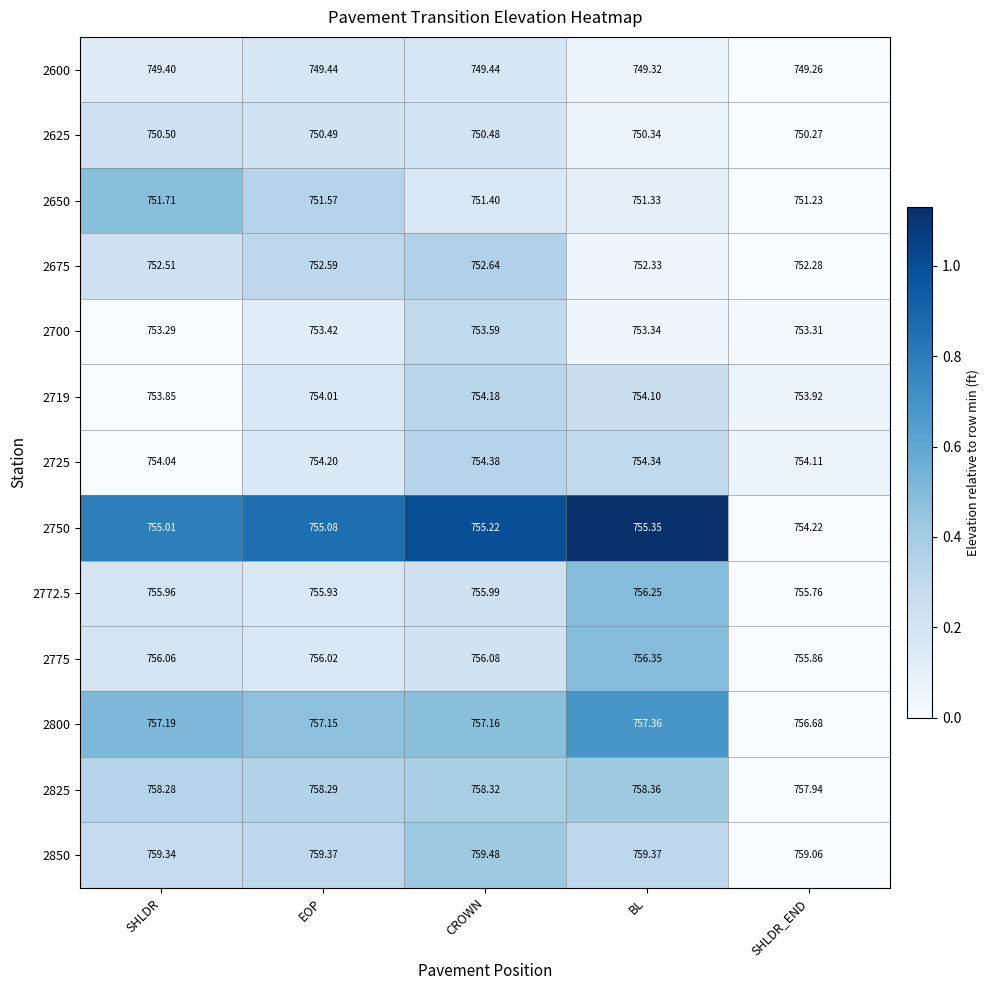

Between EOP and CROWN, which series saw the biggest shift?

2725